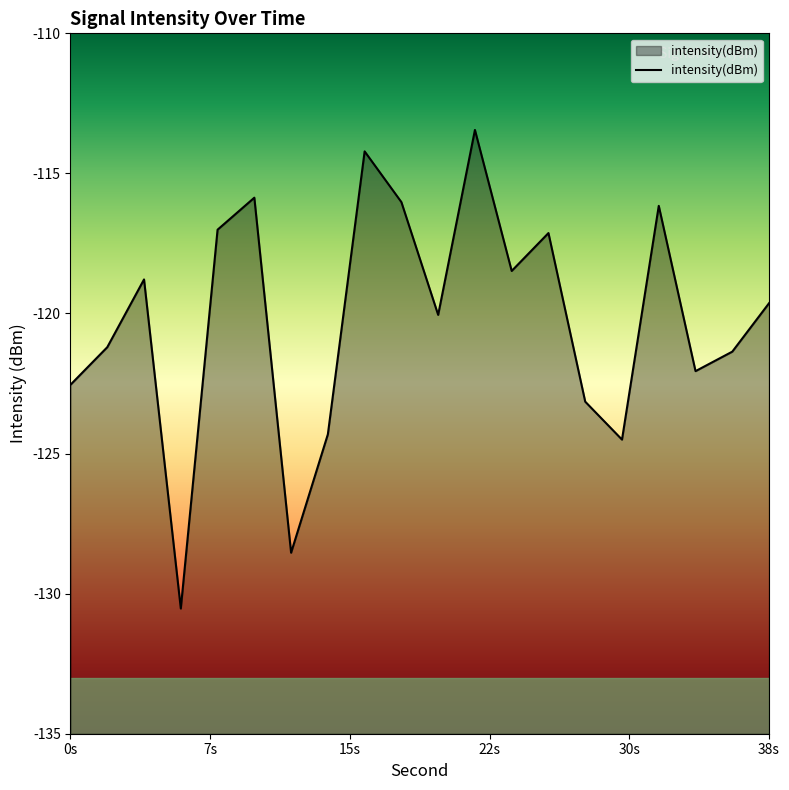

How many values are below -119?

11